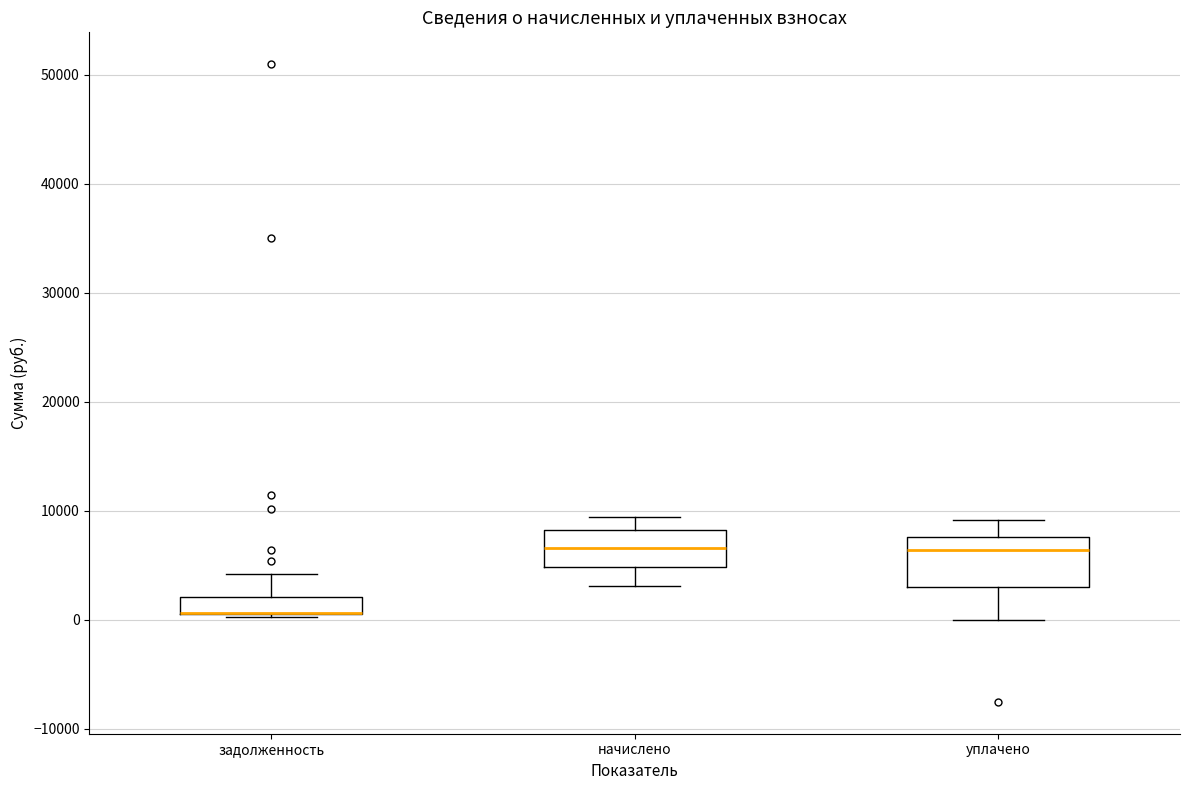

Which box is the tallest, from its lower edge to its upper edge?

уплачено